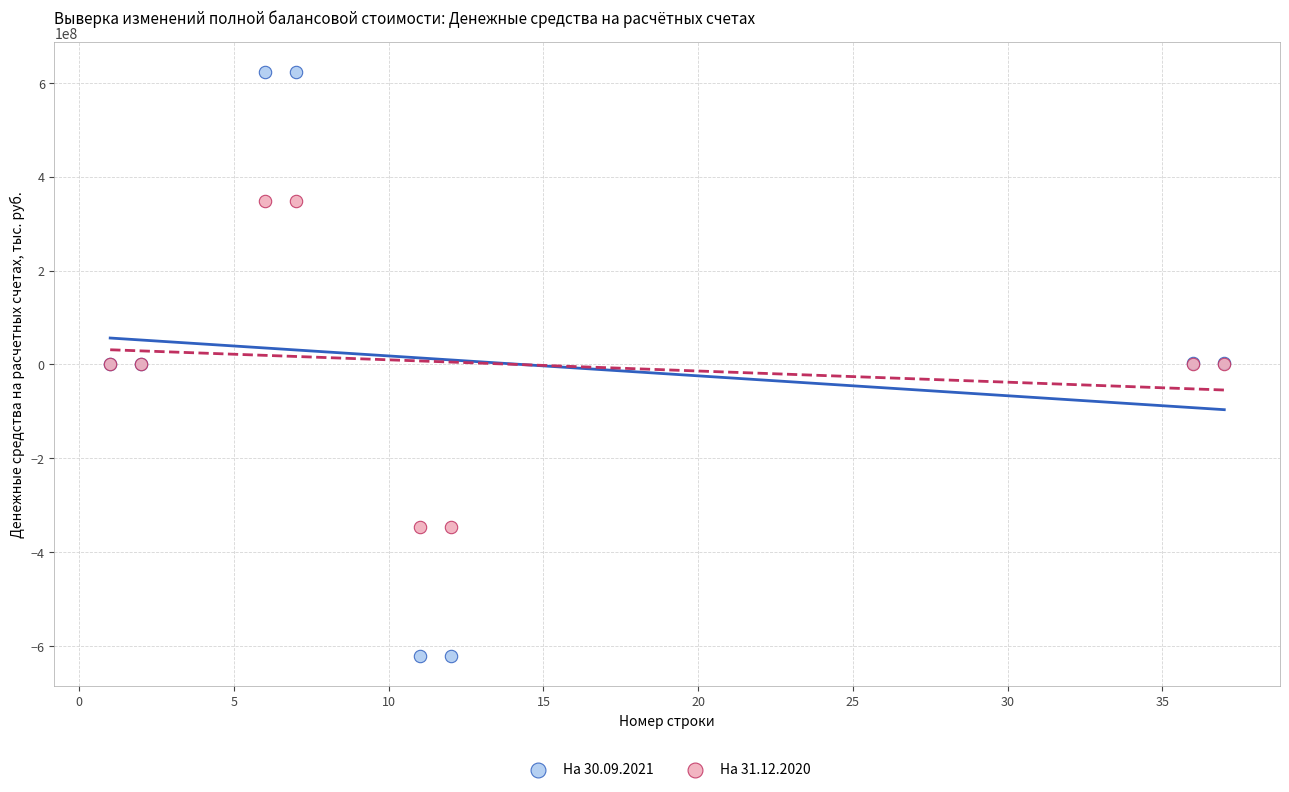

What is the X range (max minus min) for the scatter plot?

36.0